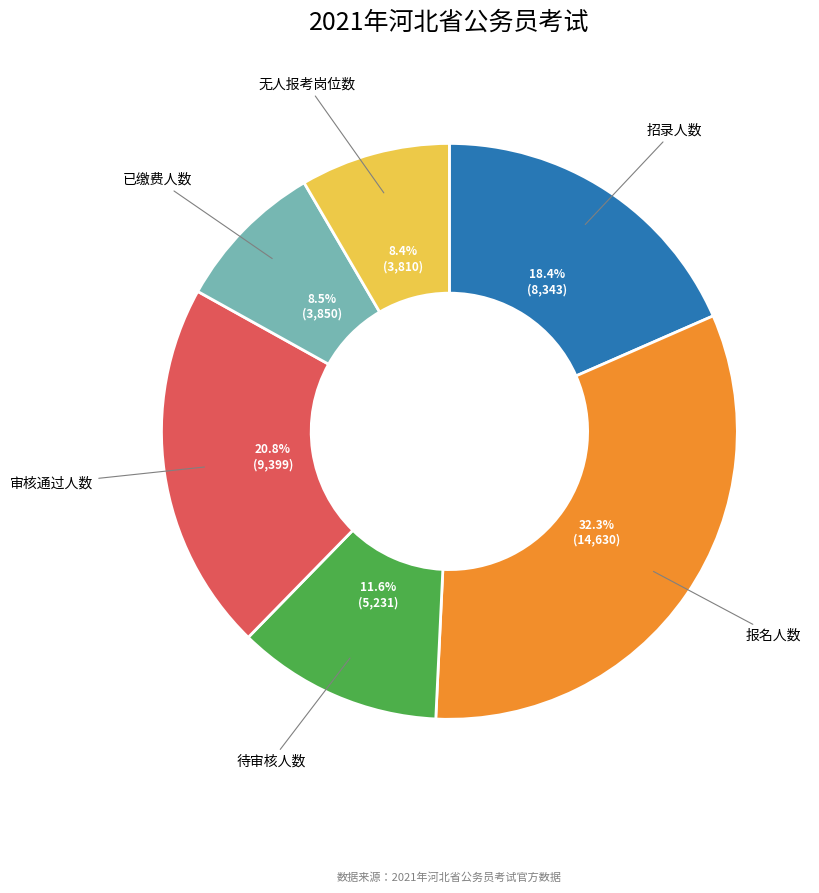

How many slices are in this pie chart?

6